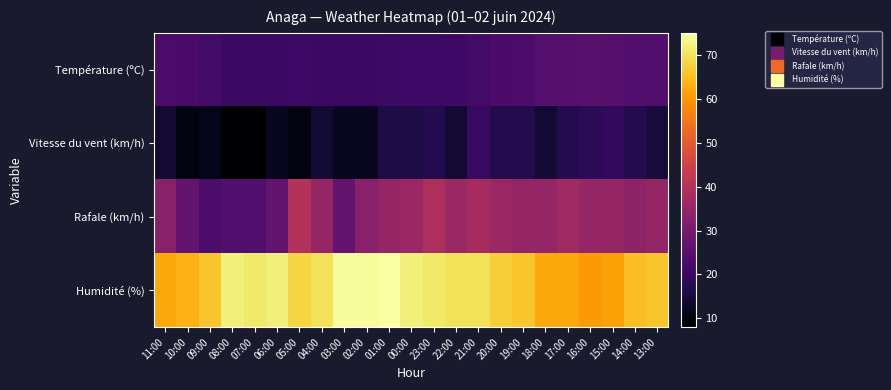

Reading left to right, list all the values displayed in this chart.

Température (ºC): 11:00=23.2	10:00=22.8	09:00=21.8	08:00=20.4	07:00=20.4	06:00=20.4	05:00=21.0	04:00=20.5	03:00=20.5	02:00=20.5	01:00=20.7	00:00=20.9	23:00=21.0	22:00=21.4	21:00=21.7	20:00=22.7	19:00=23.4	18:00=24.6	17:00=25.0	16:00=25.1	15:00=24.9	14:00=24.4	13:00=24.4
Vitesse du vent (km/h): 11:00=14.0	10:00=10.0	09:00=11.0	08:00=8.0	07:00=8.0	06:00=12.0	05:00=10.0	04:00=14.0	03:00=12.0	02:00=12.0	01:00=16.0	00:00=16.0	23:00=17.0	22:00=14.0	21:00=20.0	20:00=17.0	19:00=17.0	18:00=14.0	17:00=17.0	16:00=18.0	15:00=19.0	14:00=17.0	13:00=15.0
Rafale (km/h): 11:00=33.0	10:00=27.0	09:00=23.0	08:00=24.0	07:00=24.0	06:00=27.0	05:00=40.0	04:00=35.0	03:00=27.0	02:00=33.0	01:00=35.0	00:00=36.0	23:00=39.0	22:00=36.0	21:00=38.0	20:00=36.0	19:00=35.0	18:00=35.0	17:00=37.0	16:00=35.0	15:00=35.0	14:00=34.0	13:00=35.0
Humidité (%): 11:00=62.0	10:00=63.0	09:00=66.0	08:00=72.0	07:00=71.0	06:00=72.0	05:00=68.0	04:00=70.0	03:00=74.0	02:00=74.0	01:00=75.0	00:00=72.0	23:00=71.0	22:00=70.0	21:00=70.0	20:00=67.0	19:00=66.0	18:00=62.0	17:00=62.0	16:00=60.0	15:00=61.0	14:00=65.0	13:00=66.0